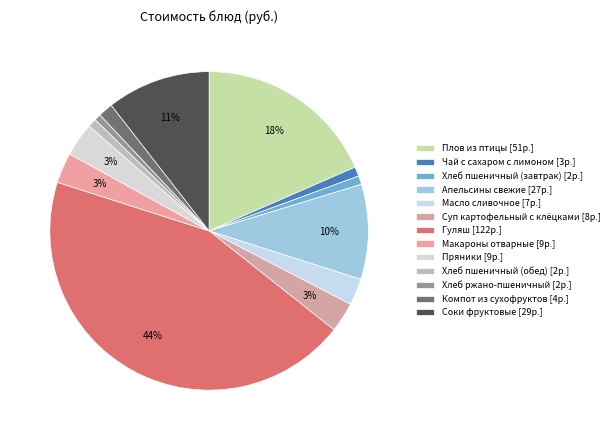

Count the number of slices in the pie.

13